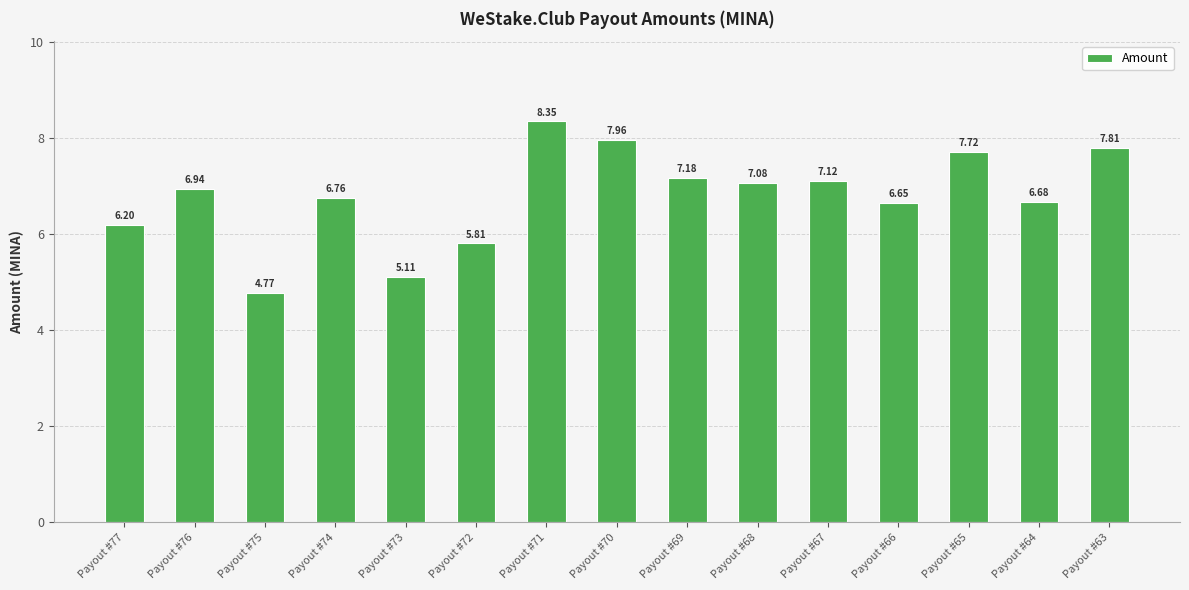

What is the difference between the values at Payout #64 and Payout #70?

1.3